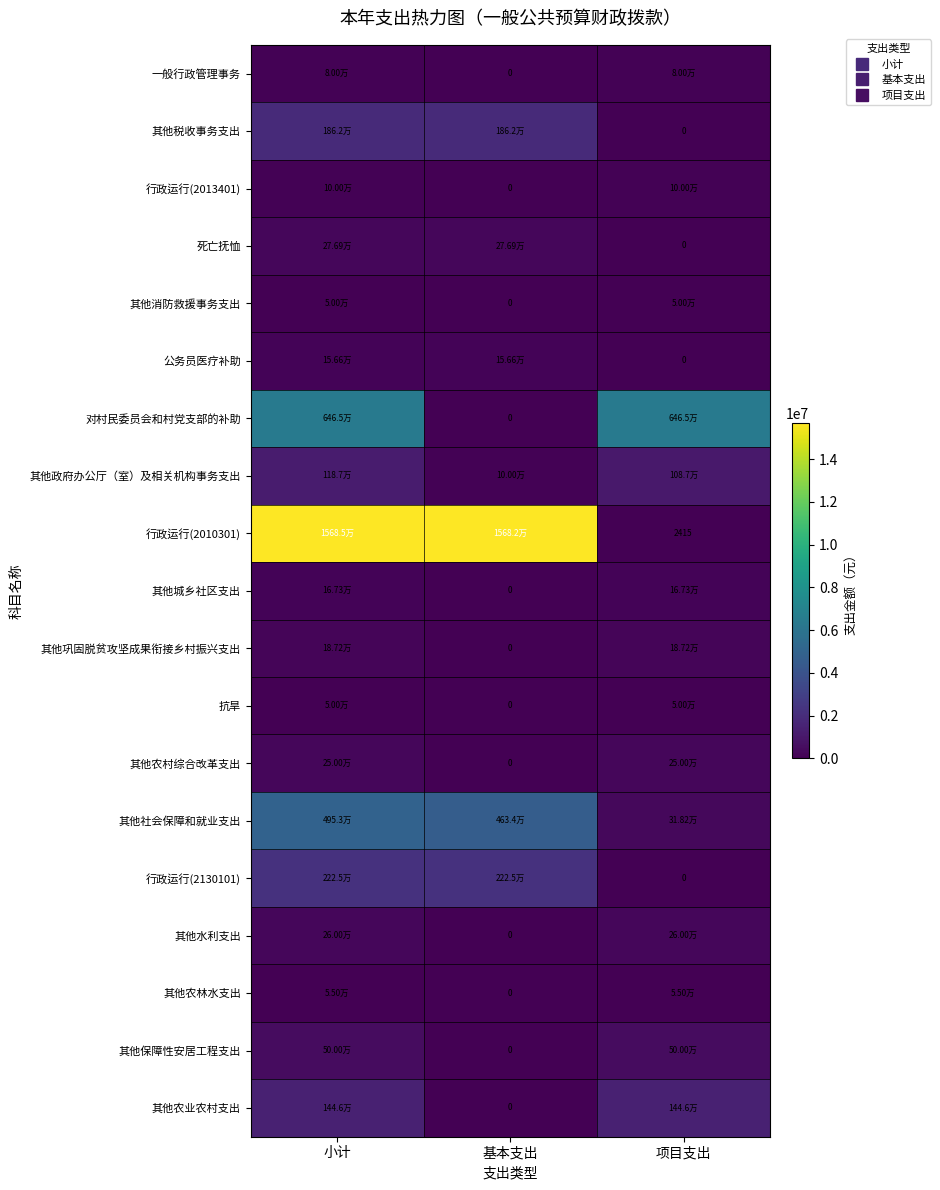

Is it true that 其他农业农村支出 equals 1446400.0 at 项目支出?

True